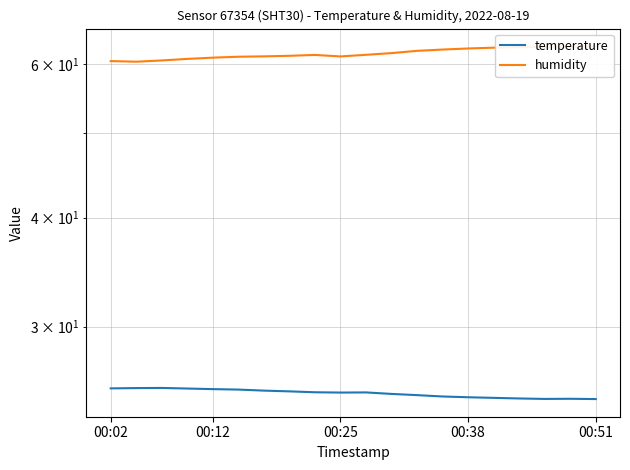

What is the sum of all humidity values?

1234.5